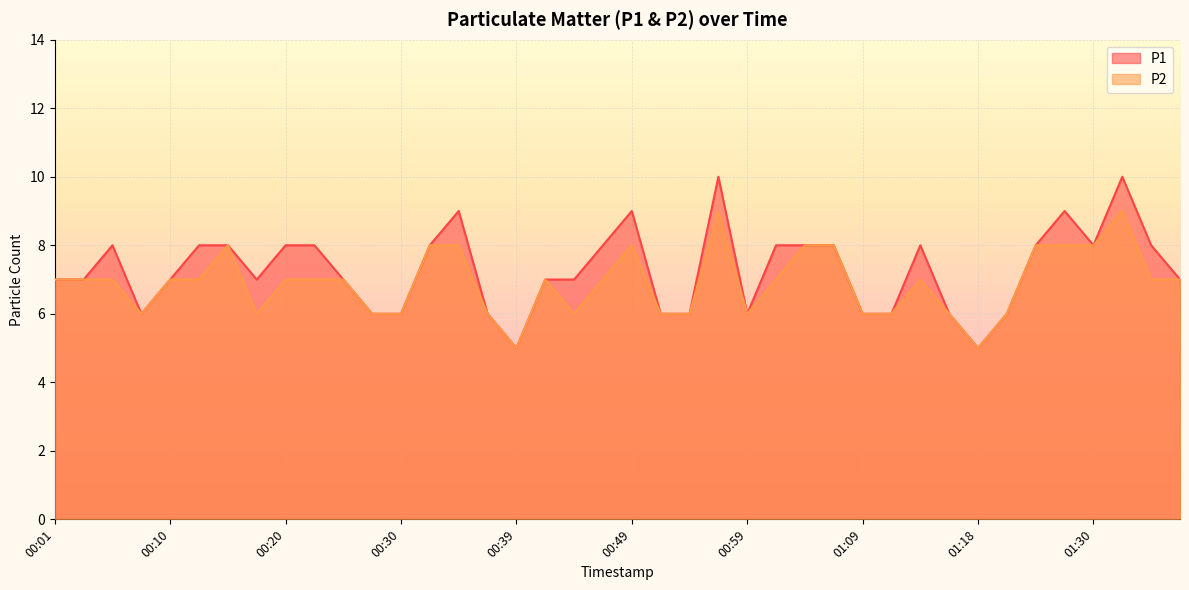

Reading left to right, what are all the values shown in this chart?

P1: 7	7	8	6	7	8	8	7	8	8	7	6	6	8	9	6	5	7	7	8	9	6	6	10	6	8	8	8	6	6	8	6	5	6	8	9	8	10	8	7
P2: 7	7	7	6	7	7	8	6	7	7	7	6	6	8	8	6	5	7	6	7	8	6	6	9	6	7	8	8	6	6	7	6	5	6	8	8	8	9	7	7